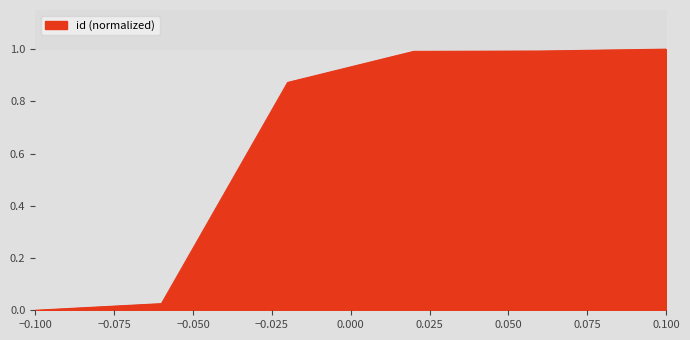

Count the number of categories in the chart.

6